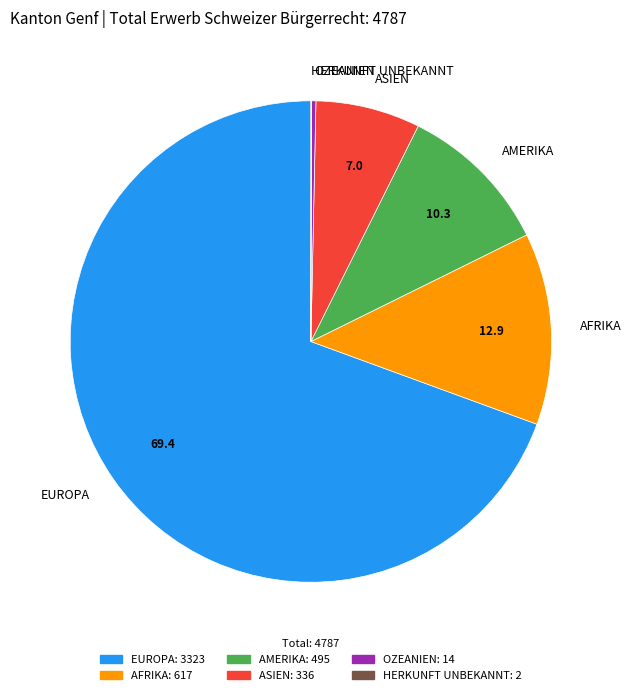

Approximately how many times larger is the value at EUROPA compared to ASIEN?

9.9